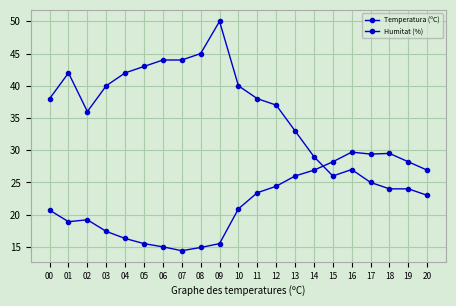

How many data points in Temperatura (ºC) are less than 20?

9